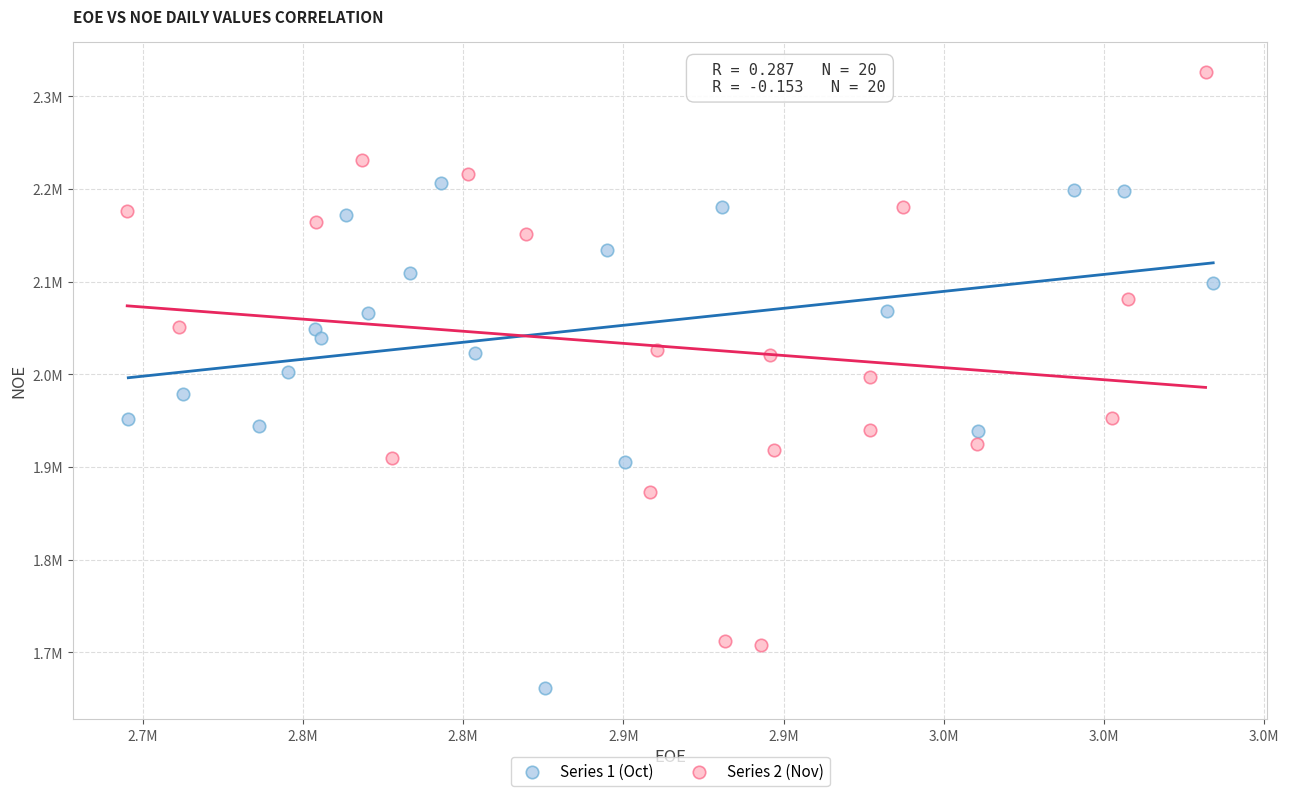

Which series contains the lowest Y value?

Series 1 (Oct)